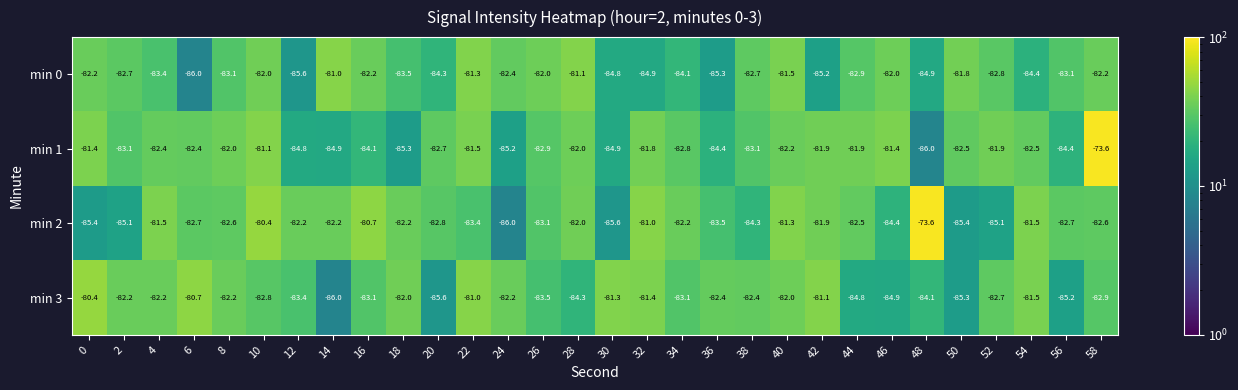

Is it true that min 0 equals -83.1 at 56?

True